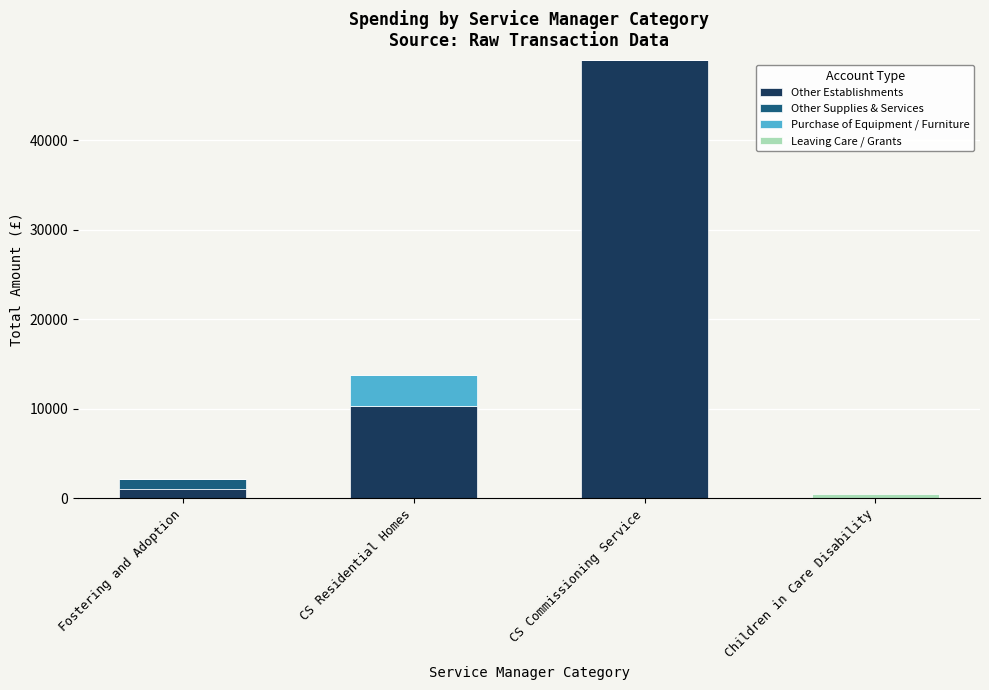

Does the chart contain stacked bars?

Yes